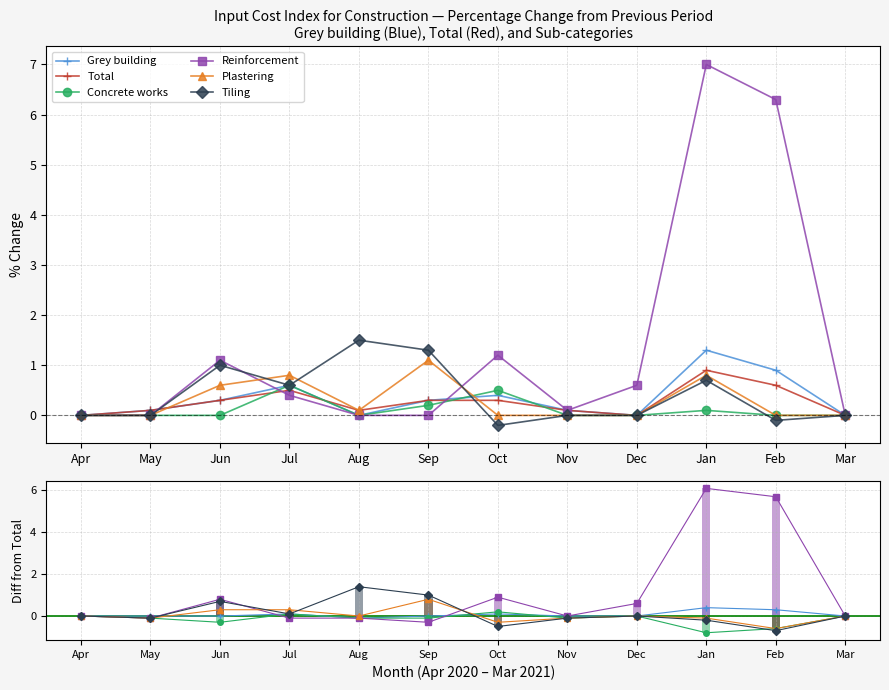

What position from the left is Aug?

5